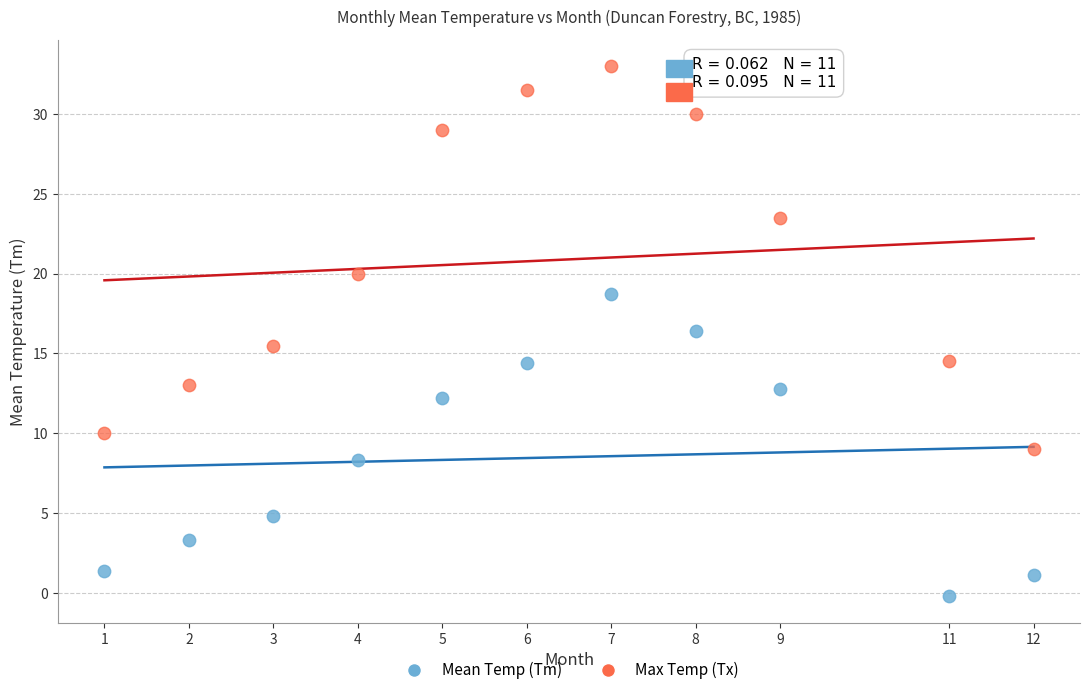

Which series has the widest spread of Y values?

Max Temp (Tx)